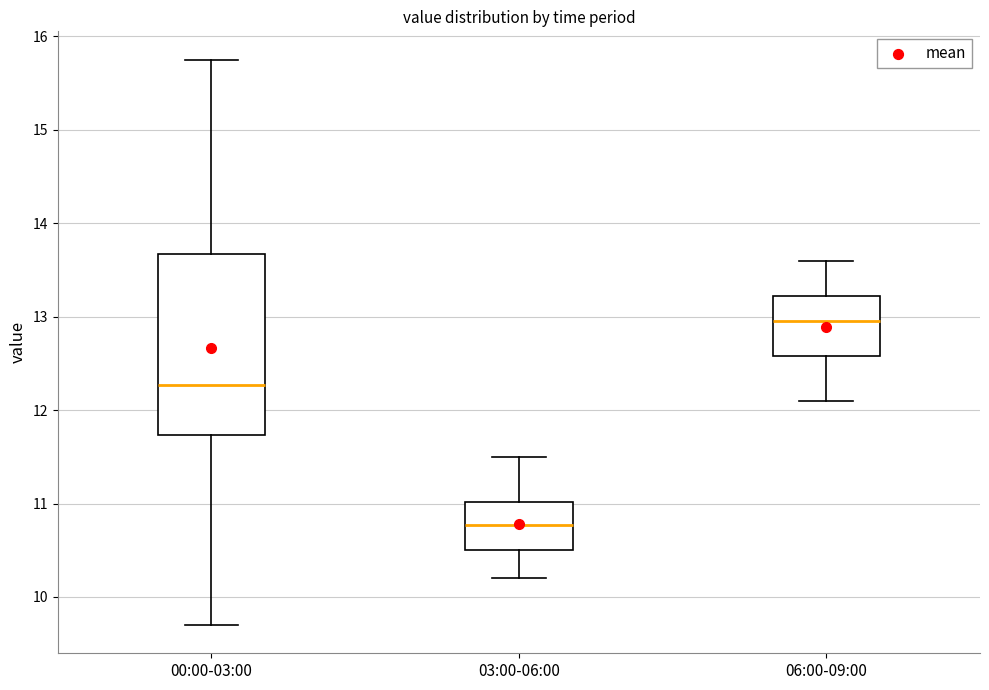

Which box is the tallest, from its lower edge to its upper edge?

00:00-03:00